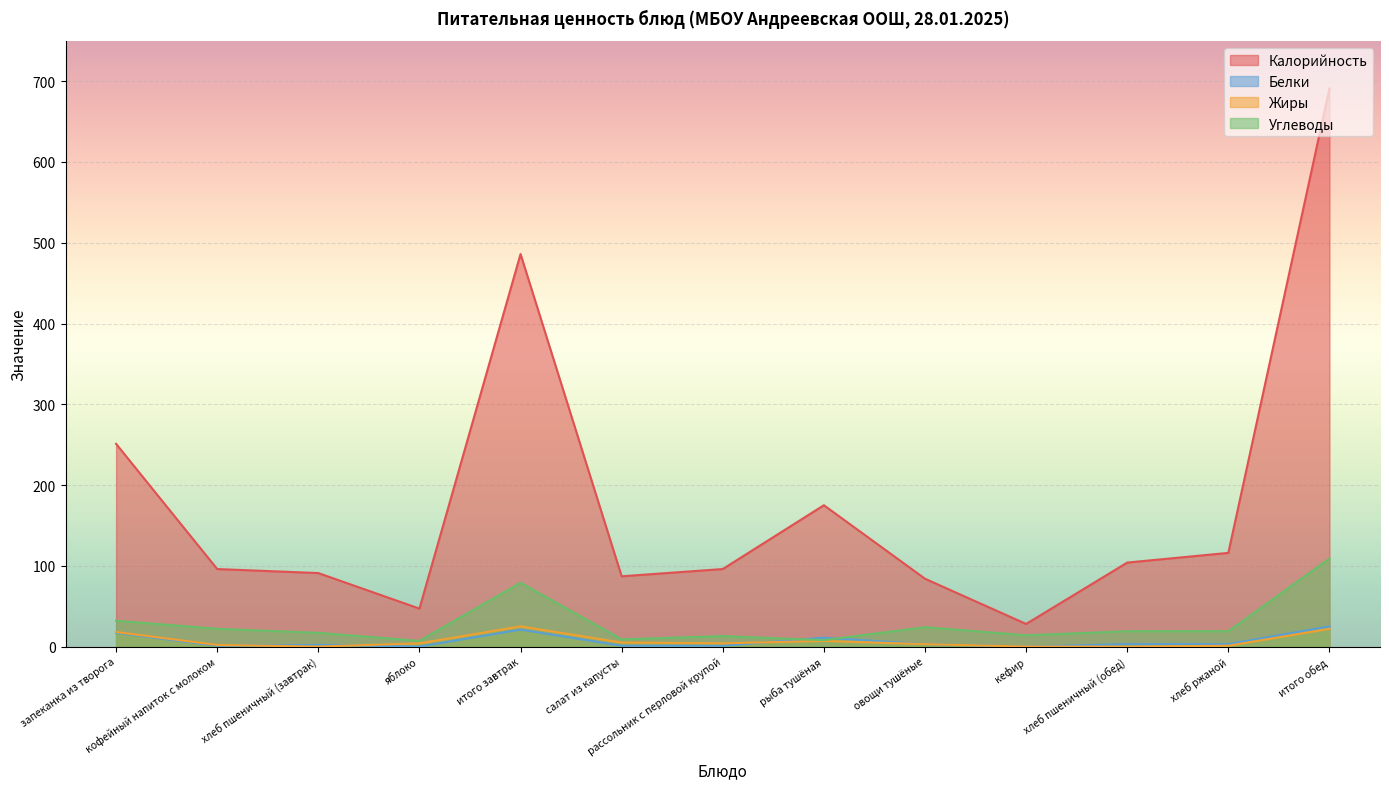

What are all the series names shown in the legend?

Калорийность, Белки, Жиры, Углеводы